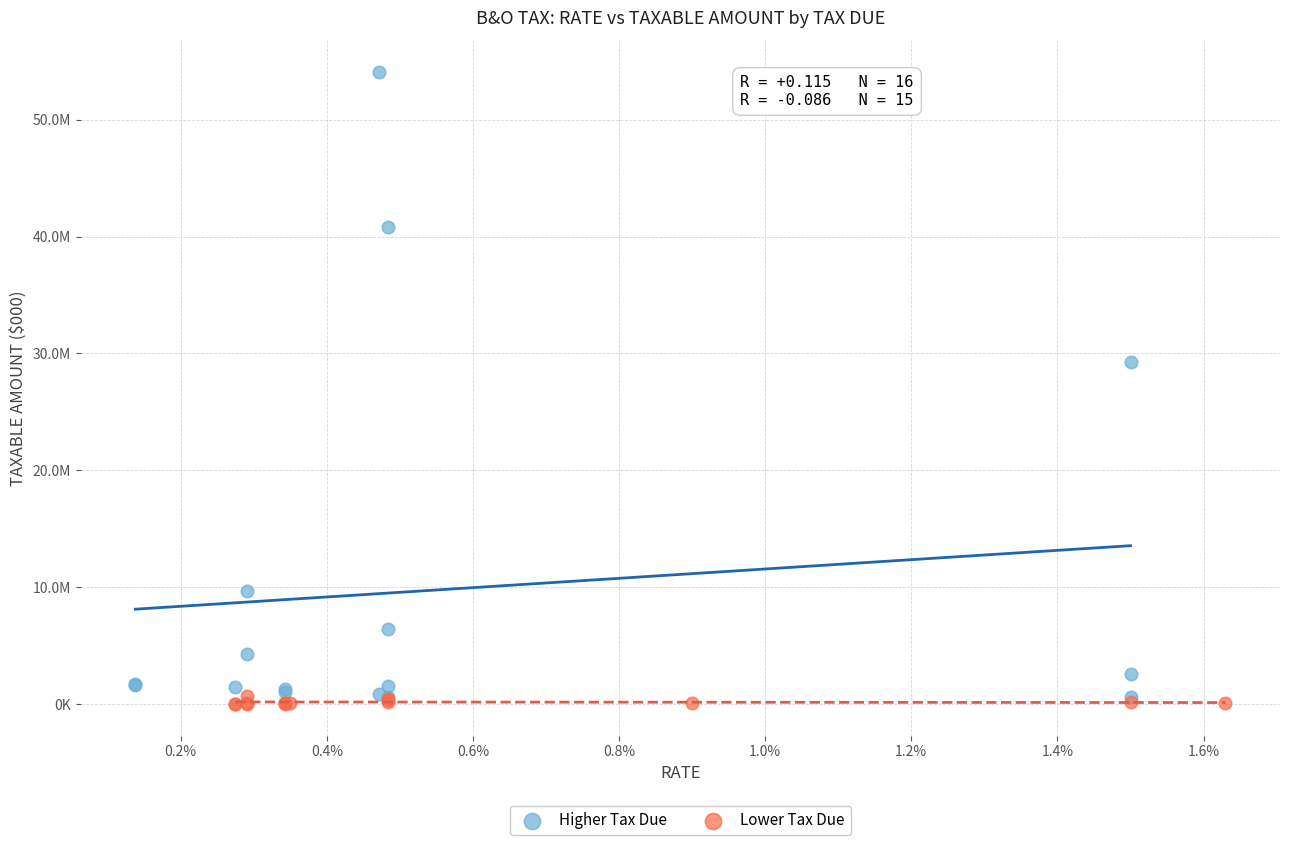

Which series has the largest Y range (max minus min)?

Higher Tax Due